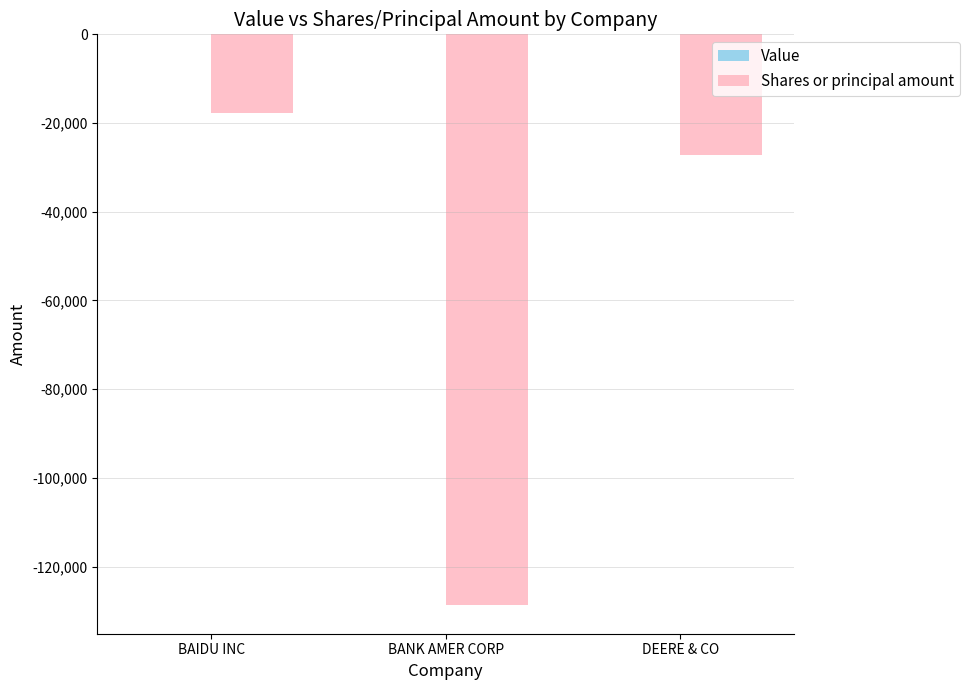

Rank the categories by value from highest to lowest.

BAIDU INC, DEERE & CO, BANK AMER CORP